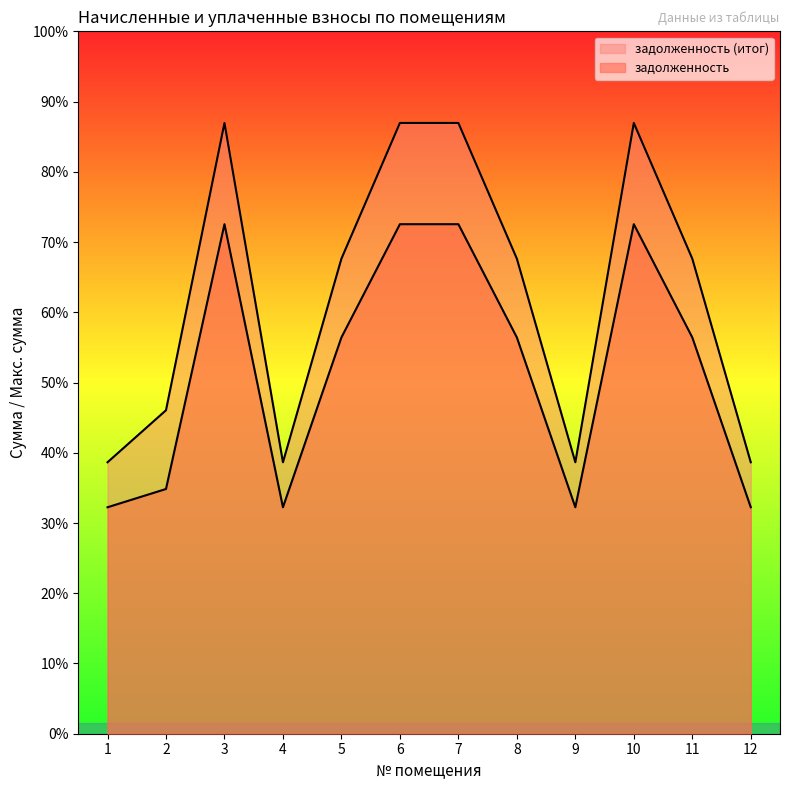

What are all the series names shown in the legend?

задолженность, задолженность (итог)